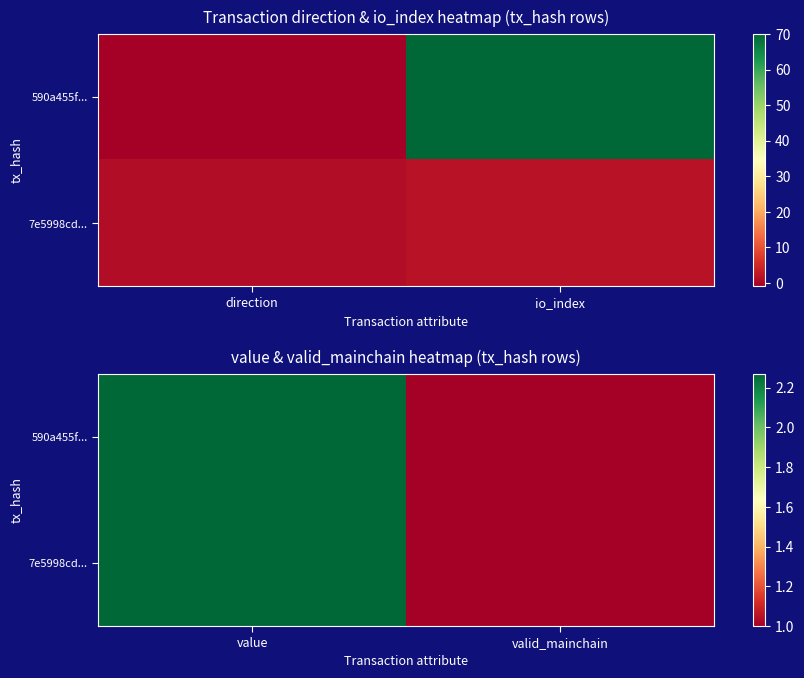

Count the 7e5998cd... values in the range 1 to 2.

1